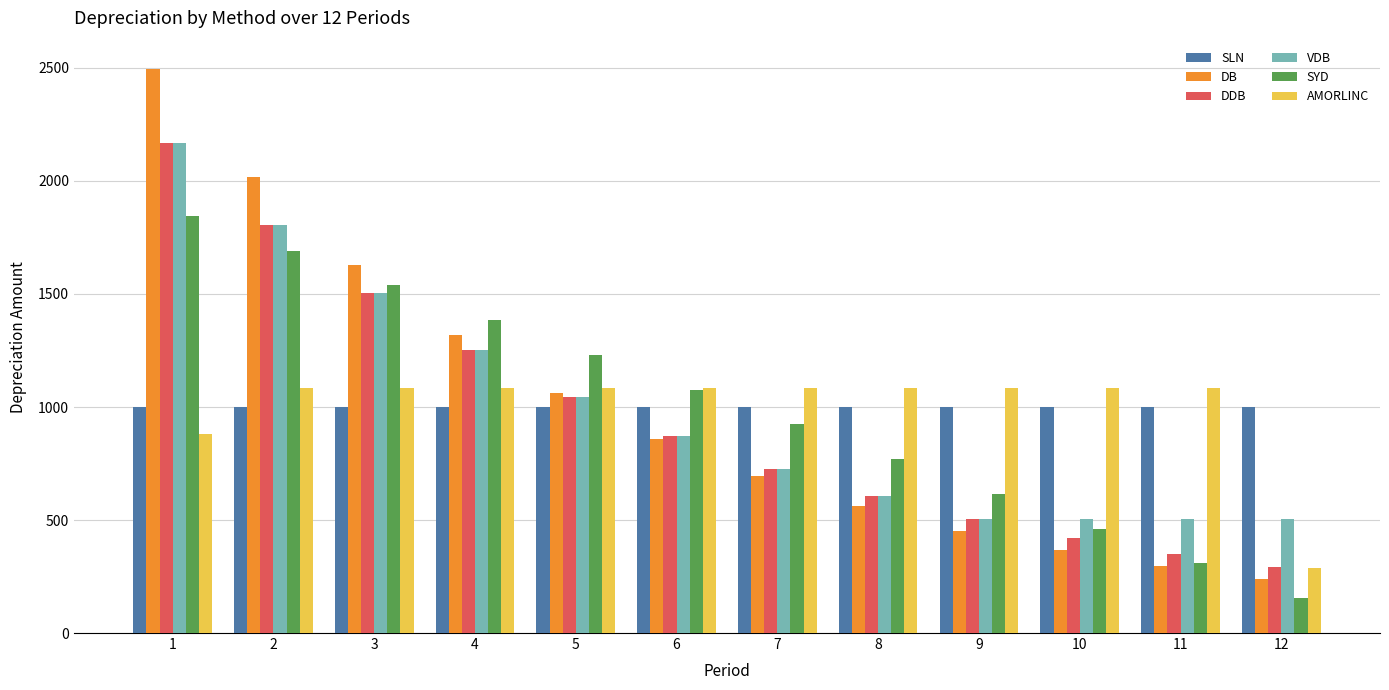

At which category is the sum across all series the highest?

1